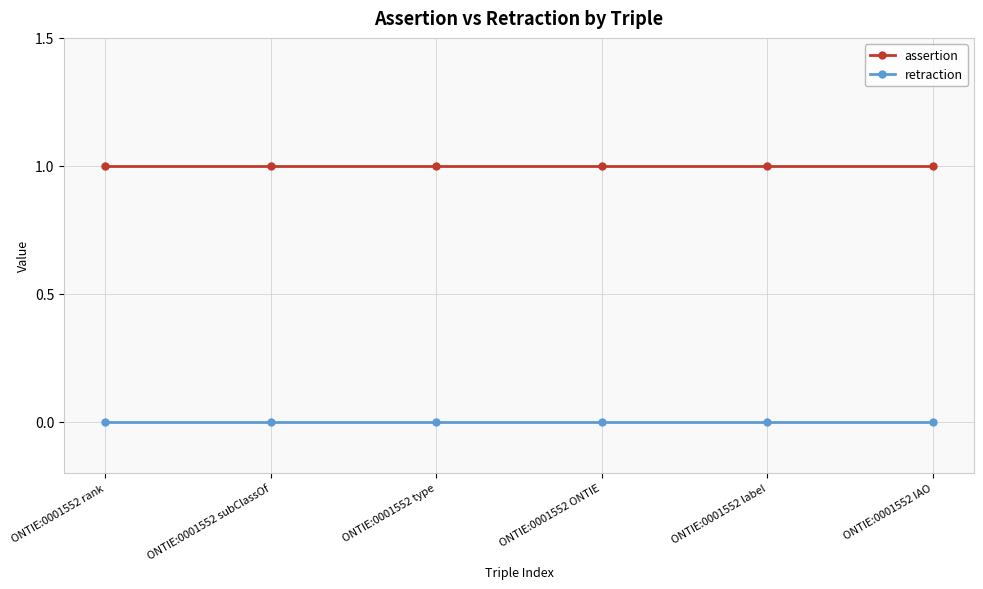

True or false: assertion and retraction cross at least once.

False